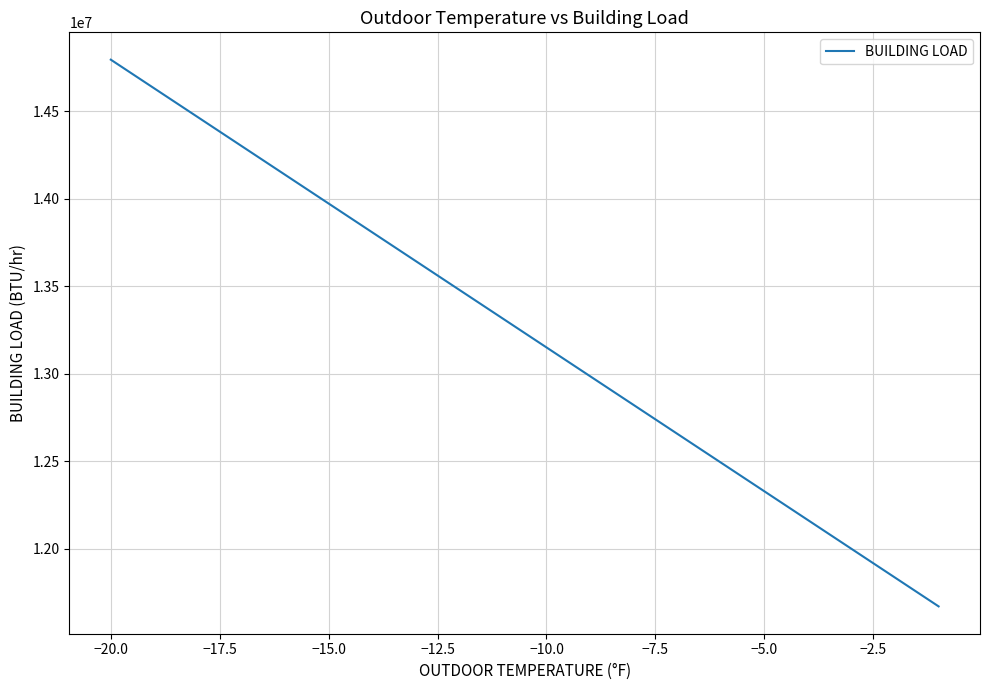

What is the difference between the maximum and minimum values?

3123287.7